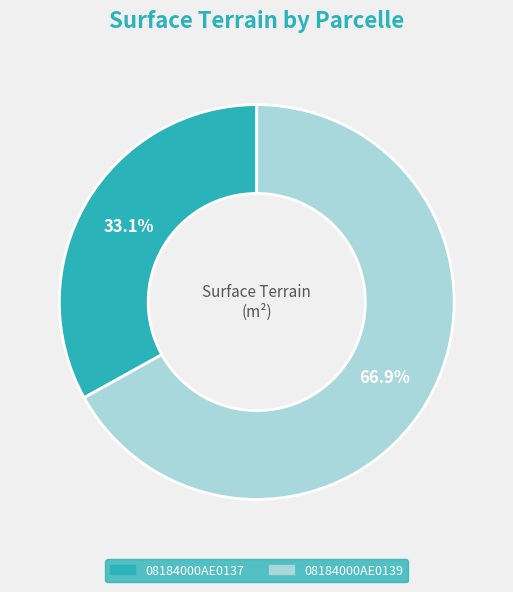

Do 08184000AE0137 and 08184000AE0139 together represent more than half of the pie?

Yes